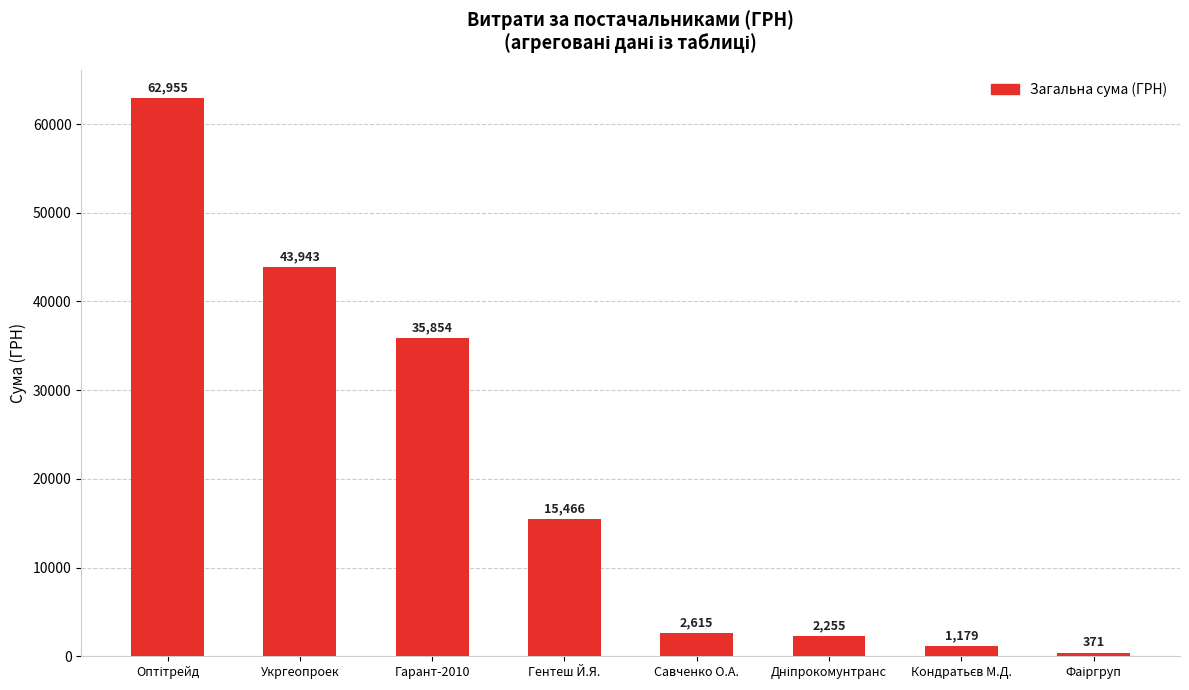

What is the average value?

20579.8